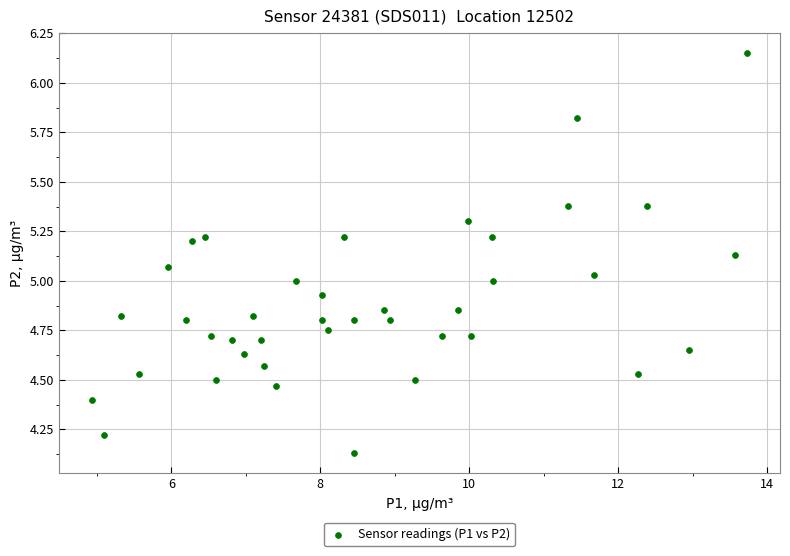

What is the range of Y values (max minus min)?

2.0